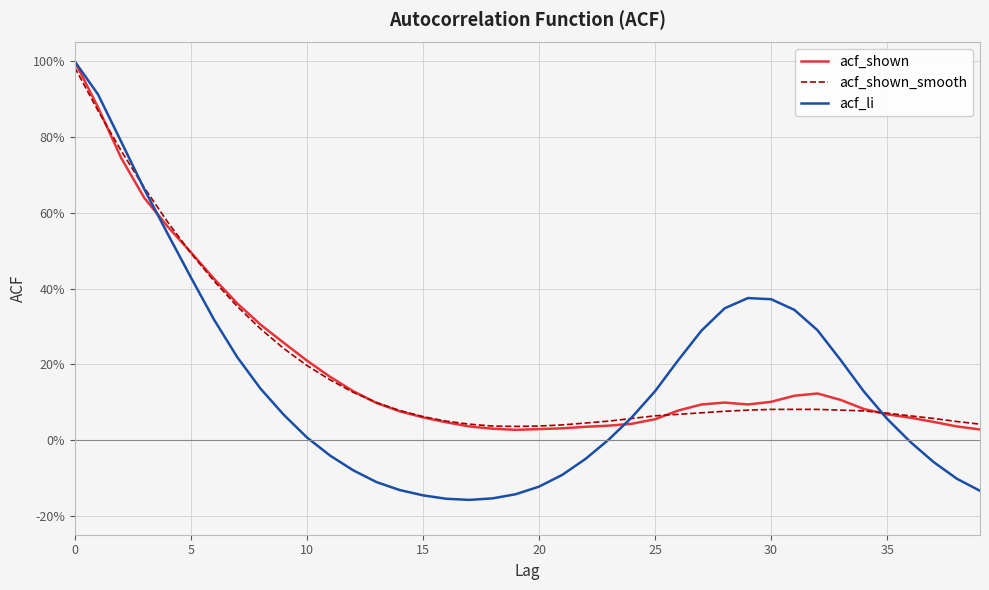

Is this an area chart (filled region under the line)?

No